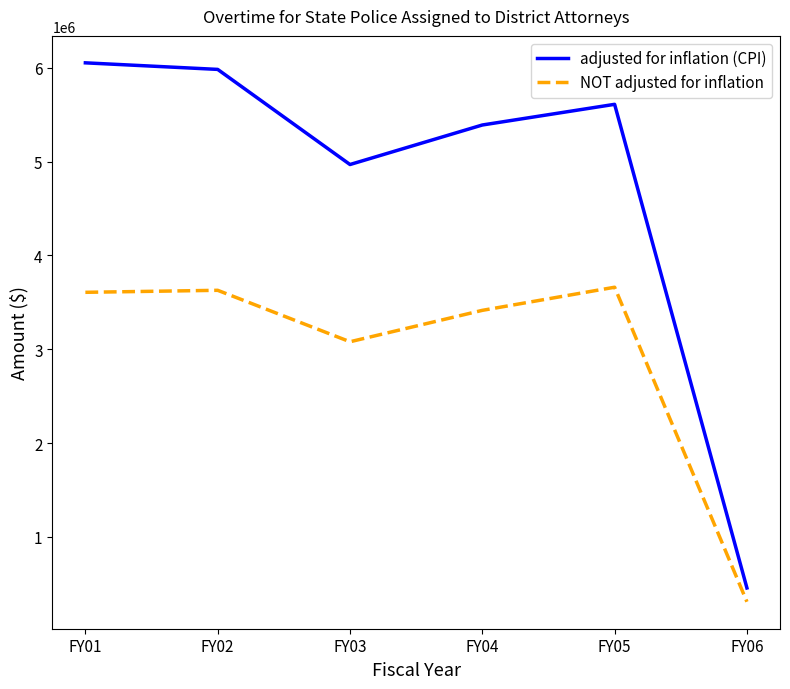

At which category does adjusted for inflation (CPI) reach its first local valley?

FY03